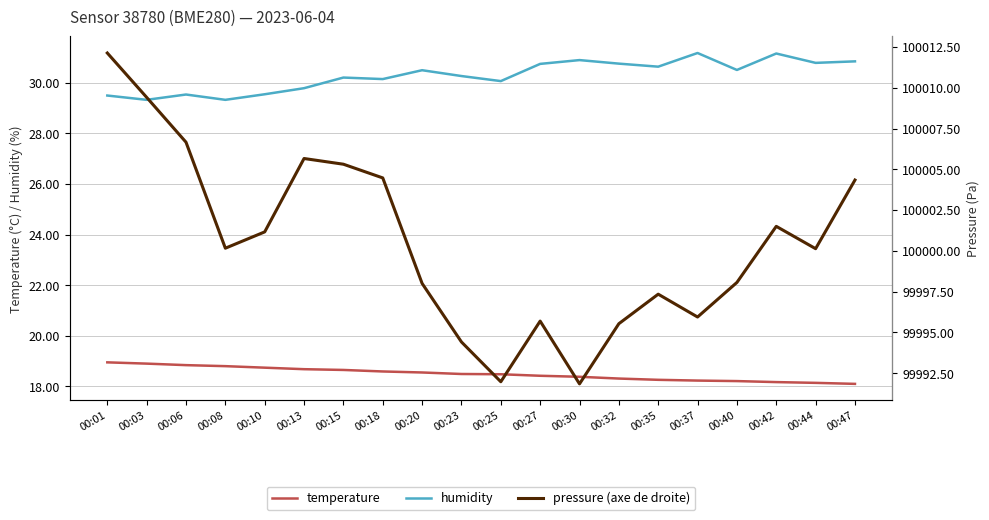

At which label is pressure (axe de droite) closest to 100001?

00:10